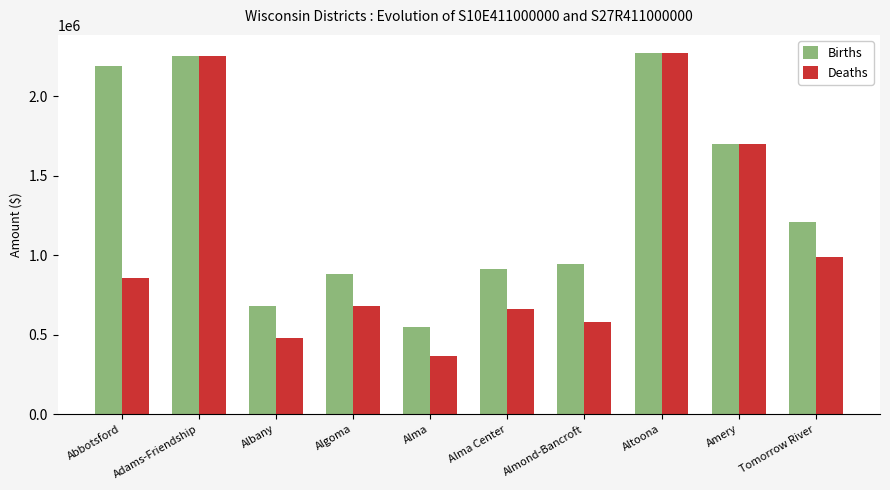

True or false: Births has a value of 1535904.3 at Adams-Friendship.

False